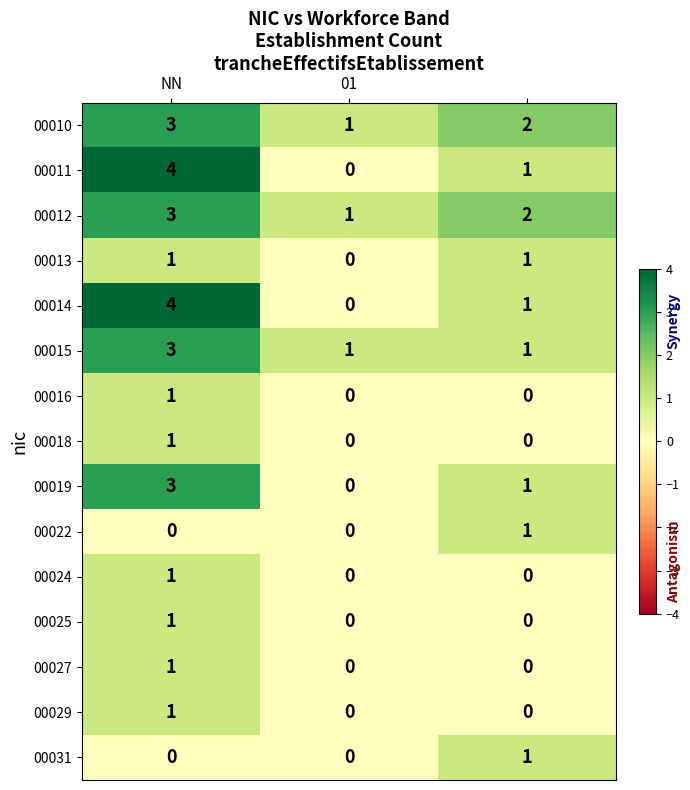

What is the maximum value shown in the chart?

4